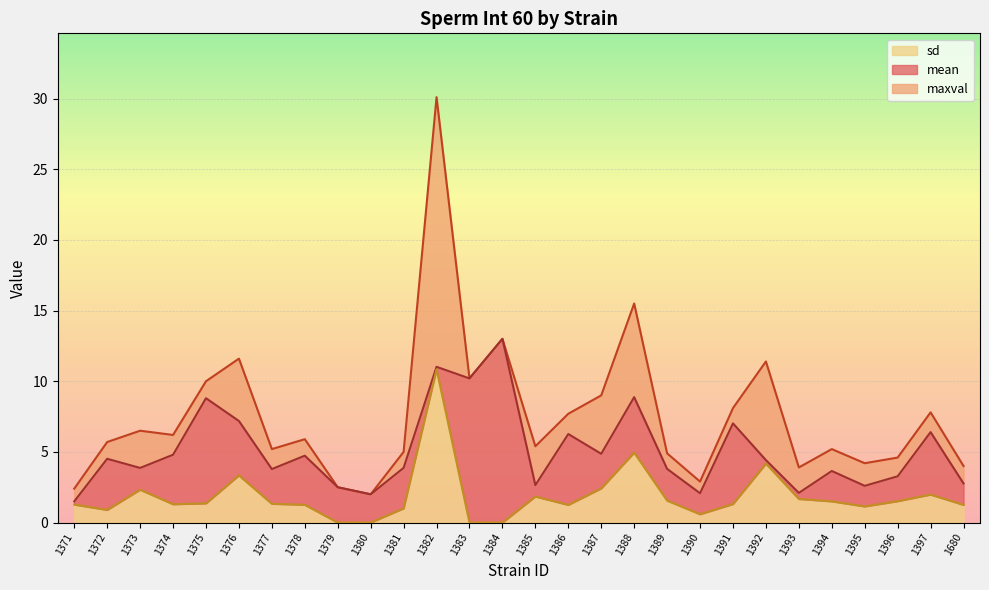

What is the sum of all maxval values?

210.9